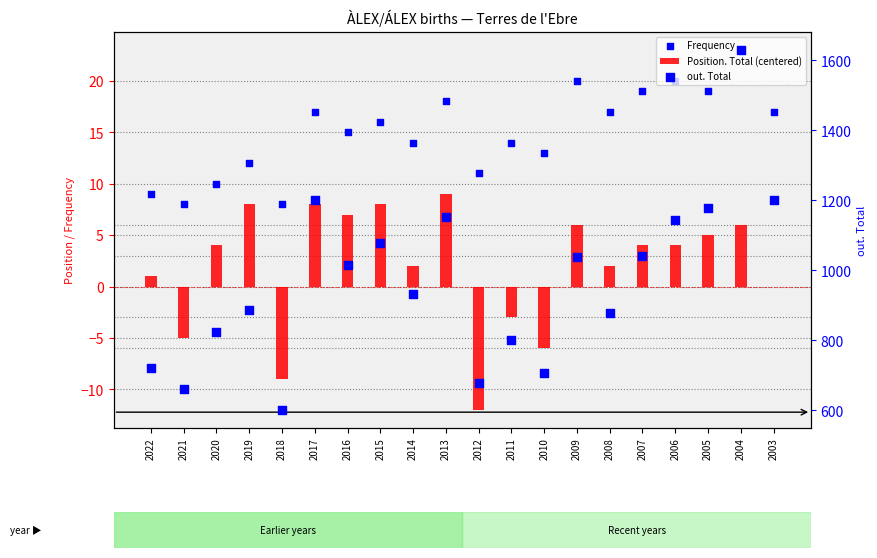

Which series reaches the maximum Y coordinate?

out. Total